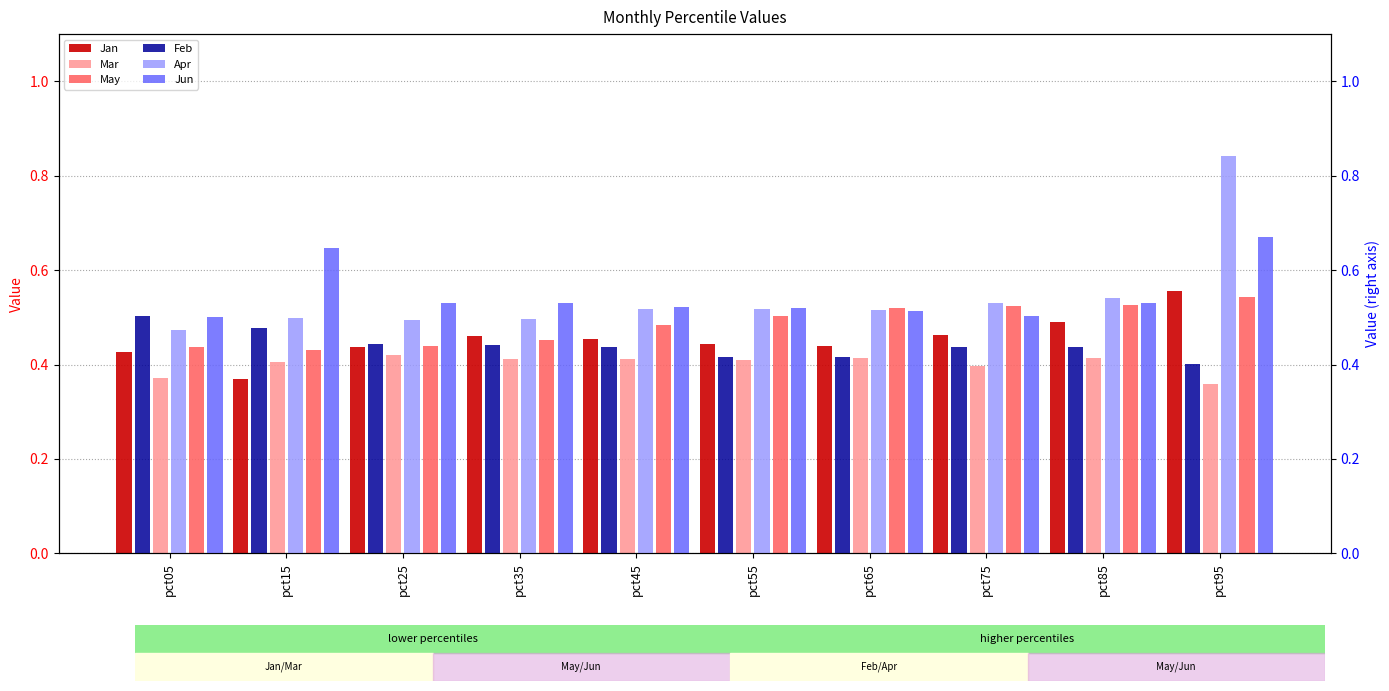

Which category has the highest value across all series?

pct95